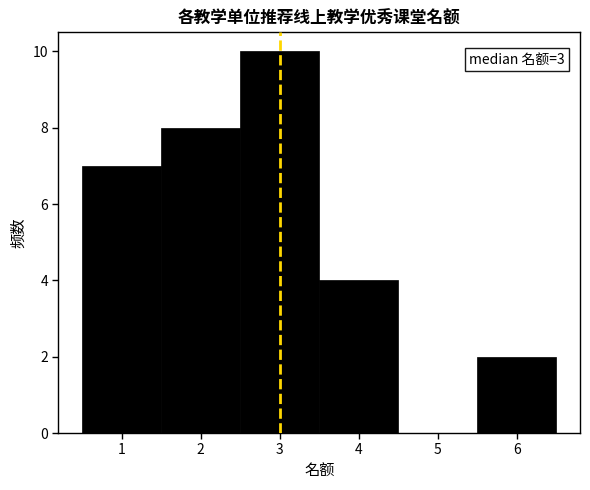

Over which range of the x-axis is the bar tallest?

2.5 to 3.5